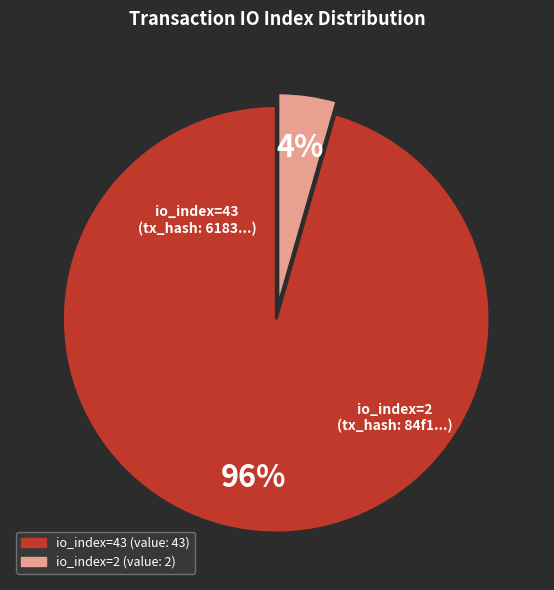

To the nearest percent, what is the combined percentage of io_index=2 and io_index=43?

100%